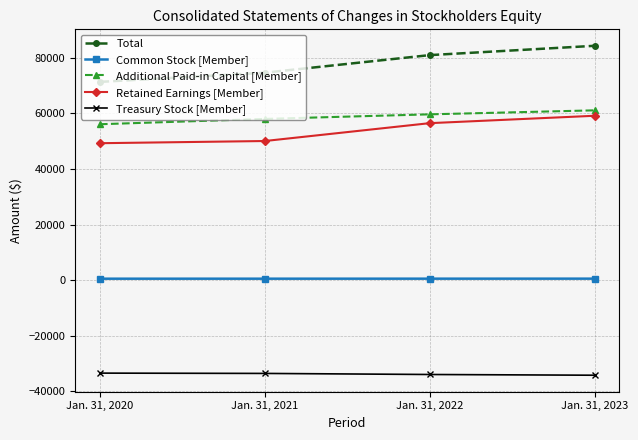

List the labels in order of Additional Paid-in Capital [Member] value, smallest first.

Jan. 31, 2020, Jan. 31, 2021, Jan. 31, 2022, Jan. 31, 2023